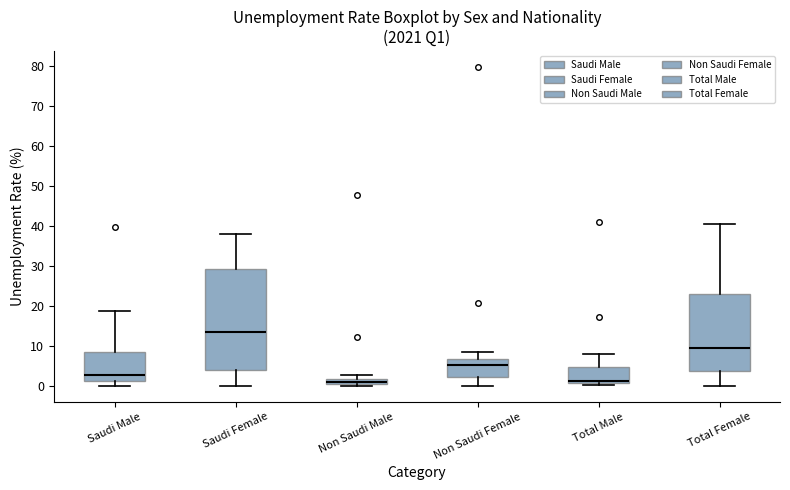

Comparing the boxes themselves (not the whiskers), which one is the tallest?

Saudi Female